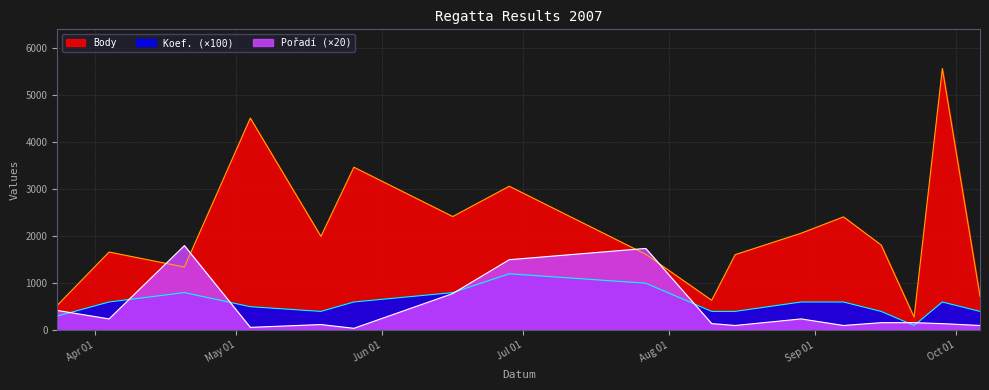

The Pořadí series shows 177 at 2007-10-06. True or false?

False